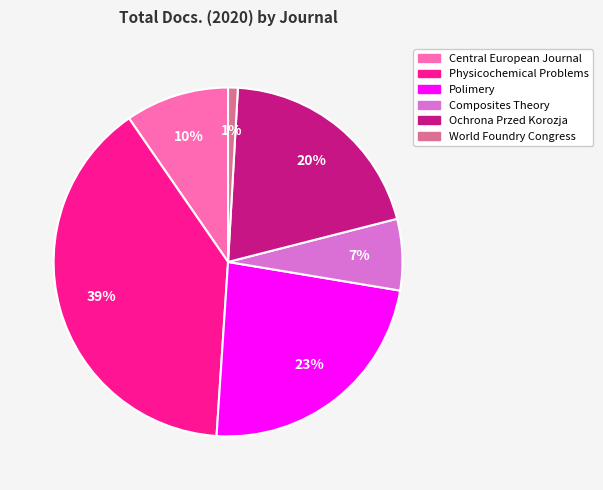

Rank the categories by value from highest to lowest.

Physicochemical Problems, Polimery, Ochrona Przed Korozja, Central European Journal, Composites Theory, World Foundry Congress